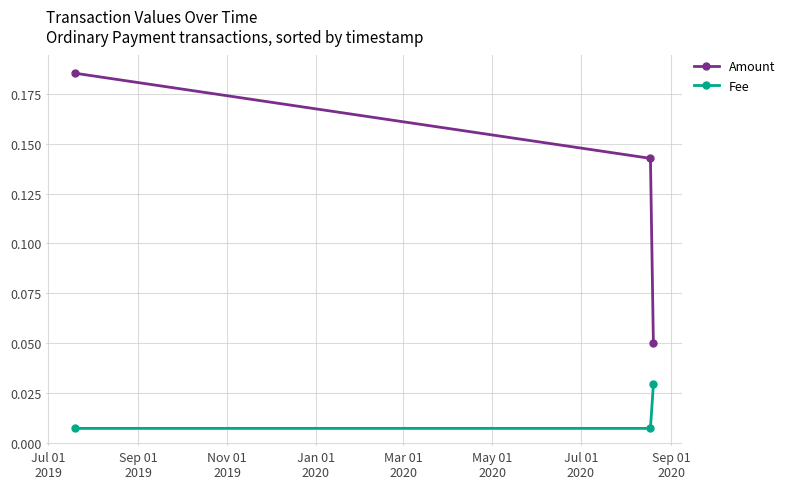

Rank the series by their average value, from highest to lowest.

Amount, Fee